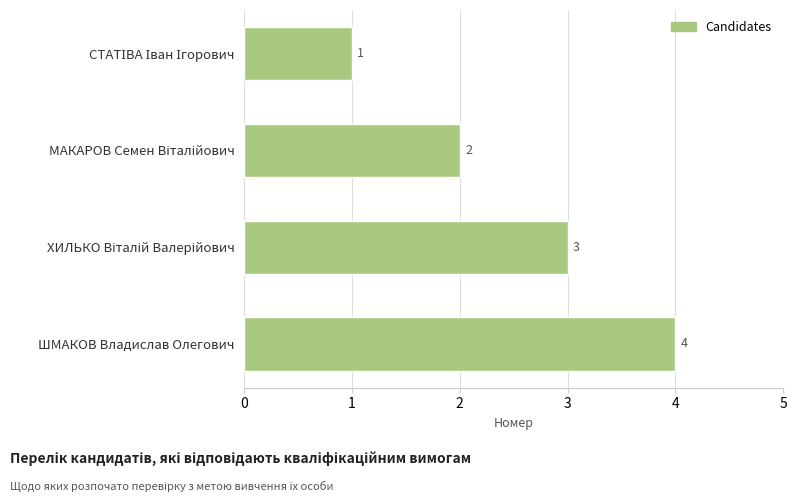

Read the value at ШМАКОВ Владислав Олегович.

4